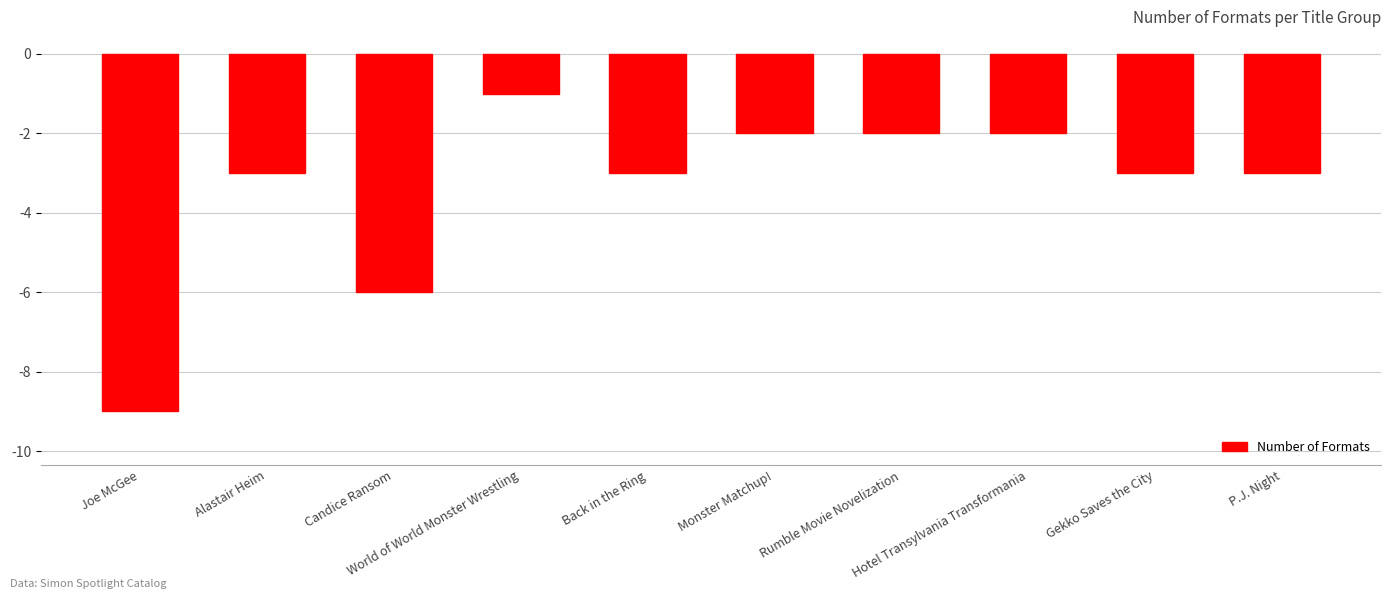

Read the value at Gekko Saves the City.

-3